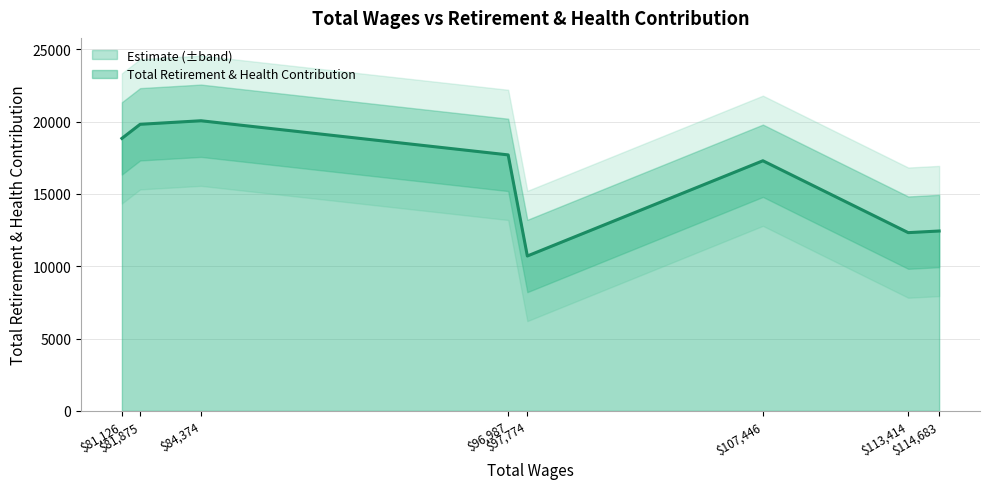

Reading right to left, list all the values displayed in this chart.

81126.0=18837	81875.0=19811	84374.0=20056	96987.0=17696	97774.0=10708	107446.0=17290	113414.0=12322	114683.0=12435